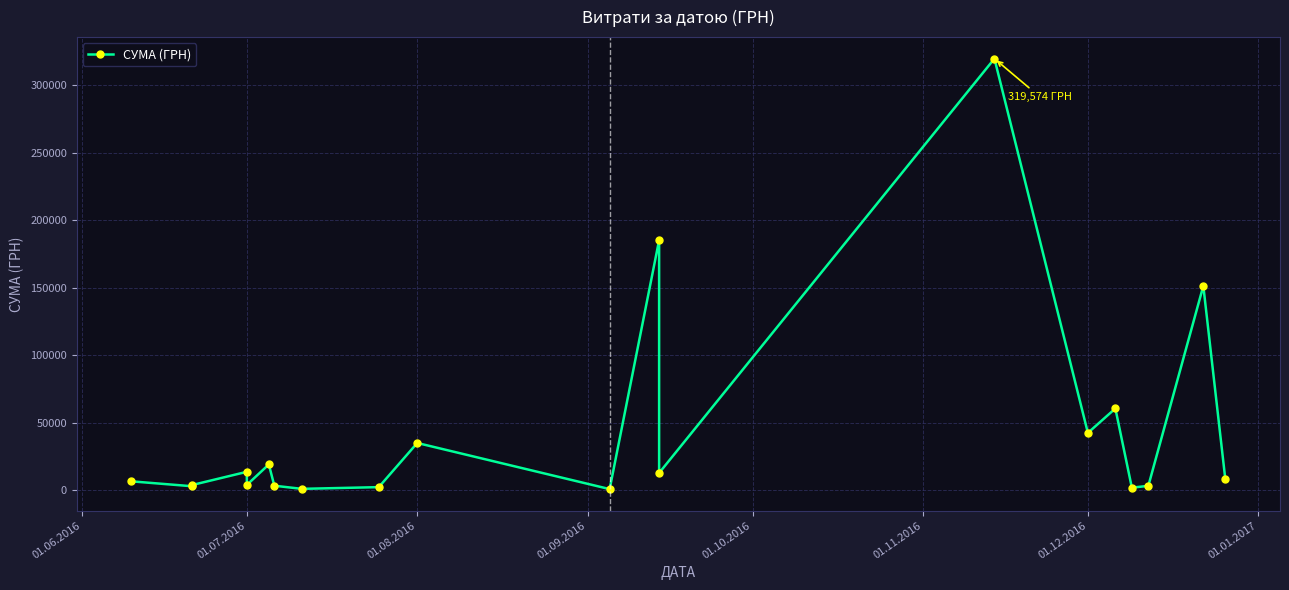

How many values are below 8376?

10